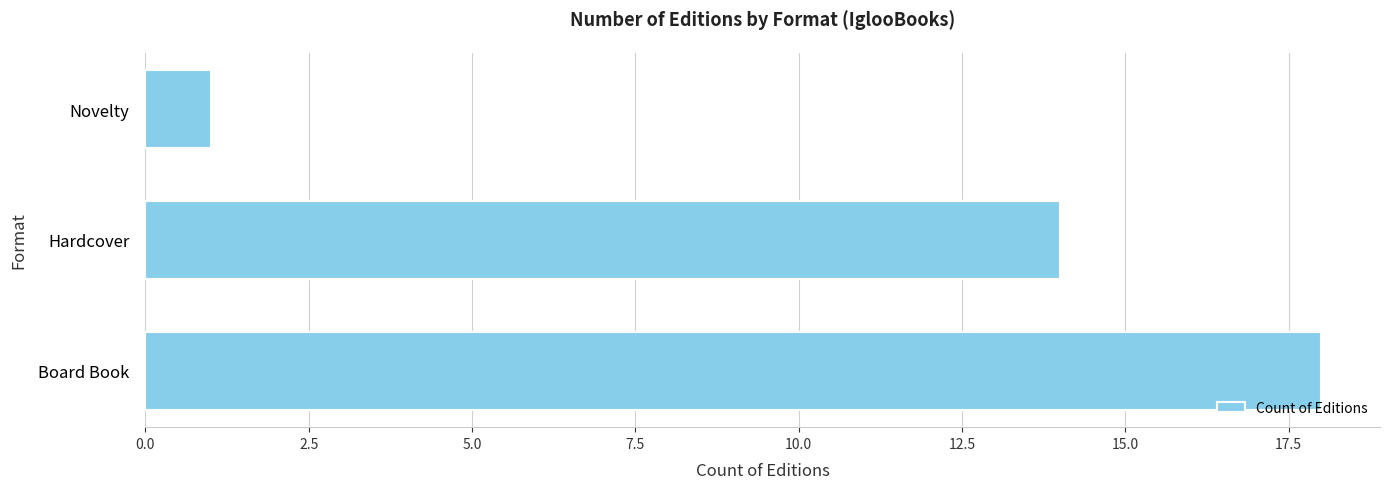

How many bars are there in total?

3